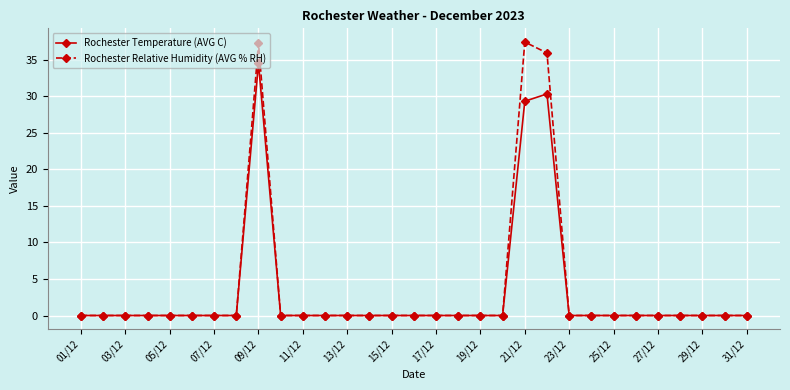

What is the value of the Rochester Relative Humidity (AVG % RH) point at the 21st from the left?

37.4